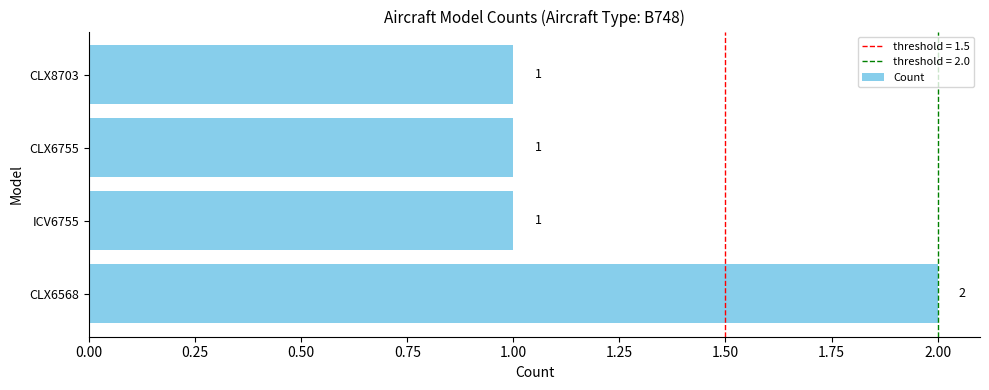

Count the number of values greater than 1.

1